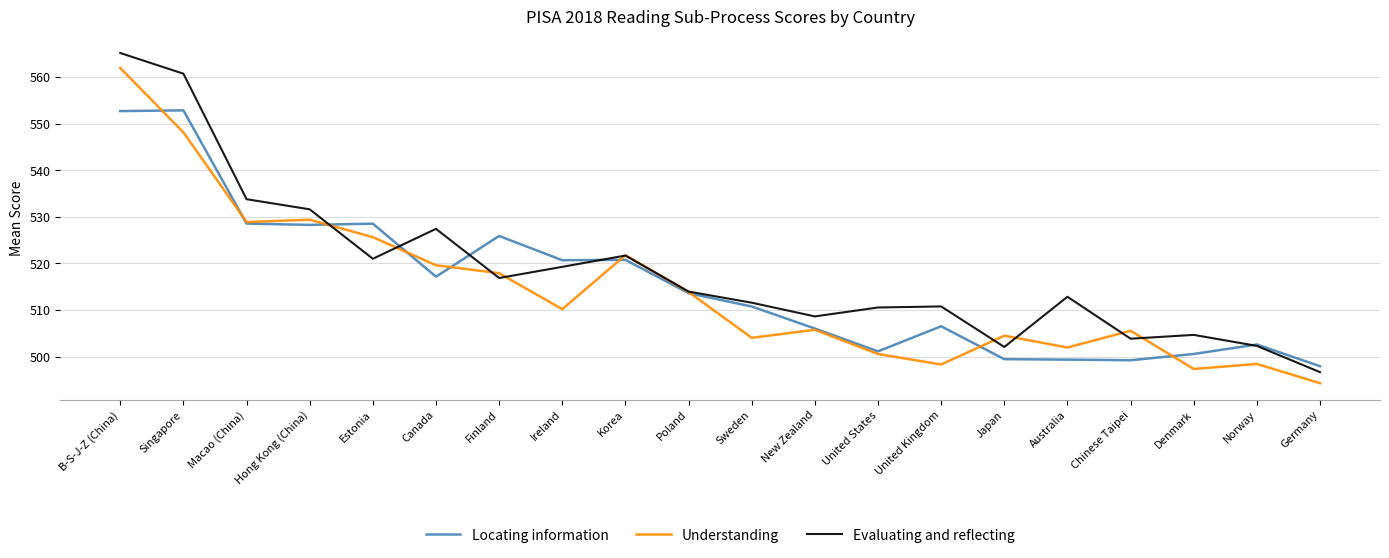

Which series has the largest range (max minus min)?

Evaluating and reflecting